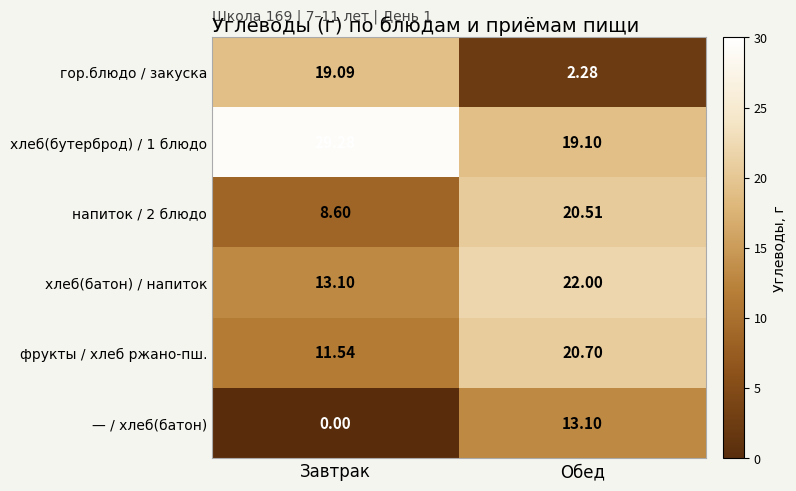

Is the value of гор.блюдо / закуска at Завтрак greater than the value of хлеб(батон) / напиток at Завтрак?

Yes